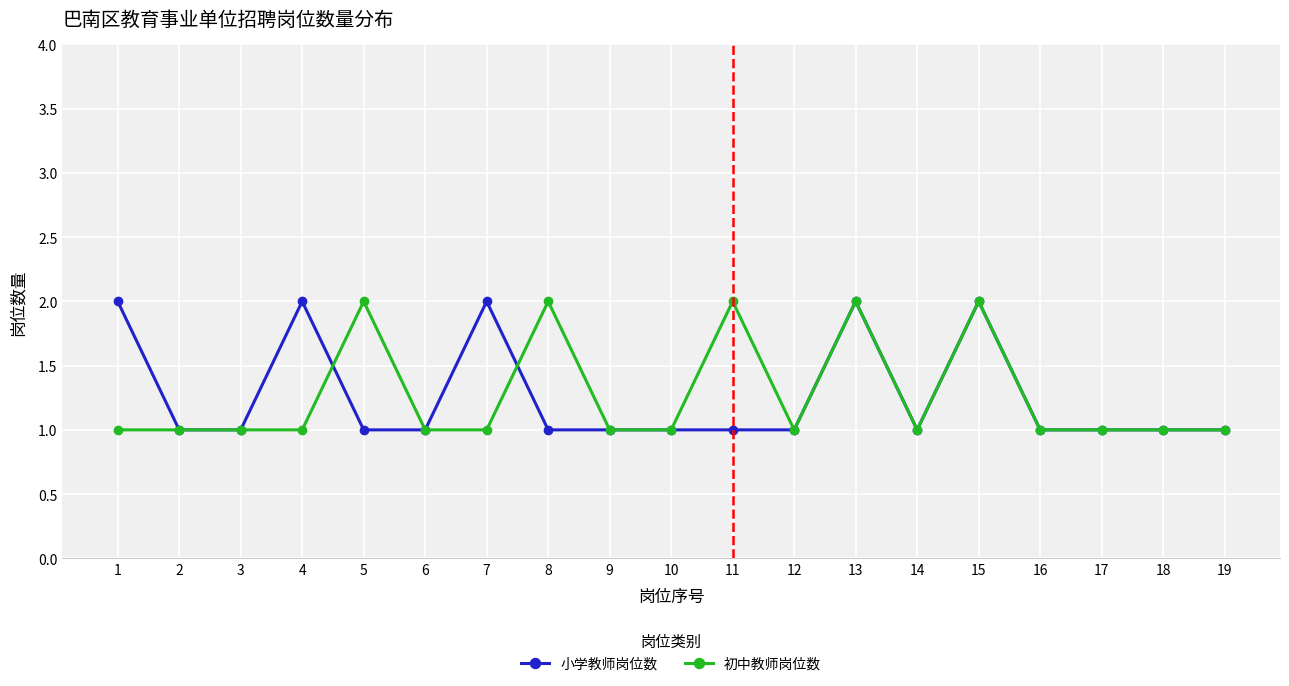

What is the value of the 小学教师岗位数 point at the 8th from the left?

1